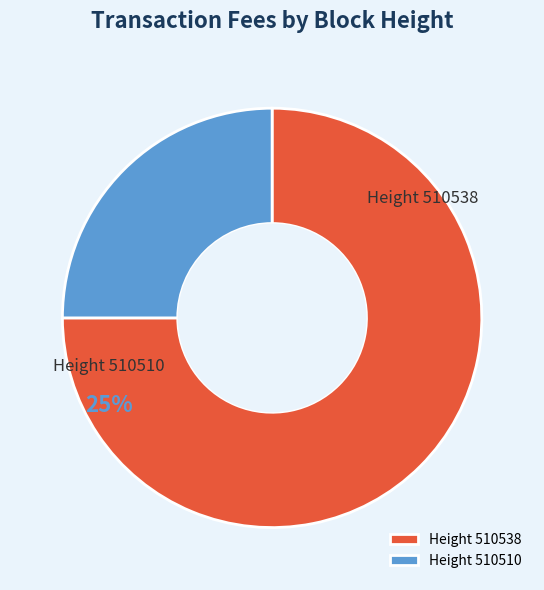

Combined, what portion of the pie is 510538 and 510510?

100.0%